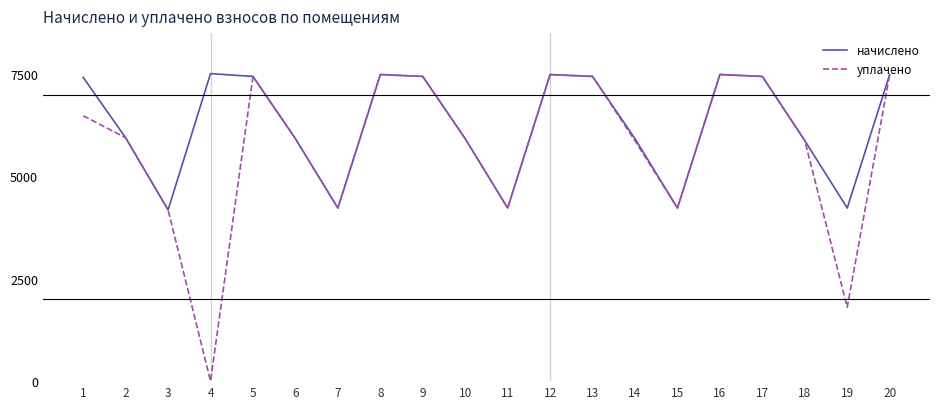

What is the sum of all начислено values?

125326.2